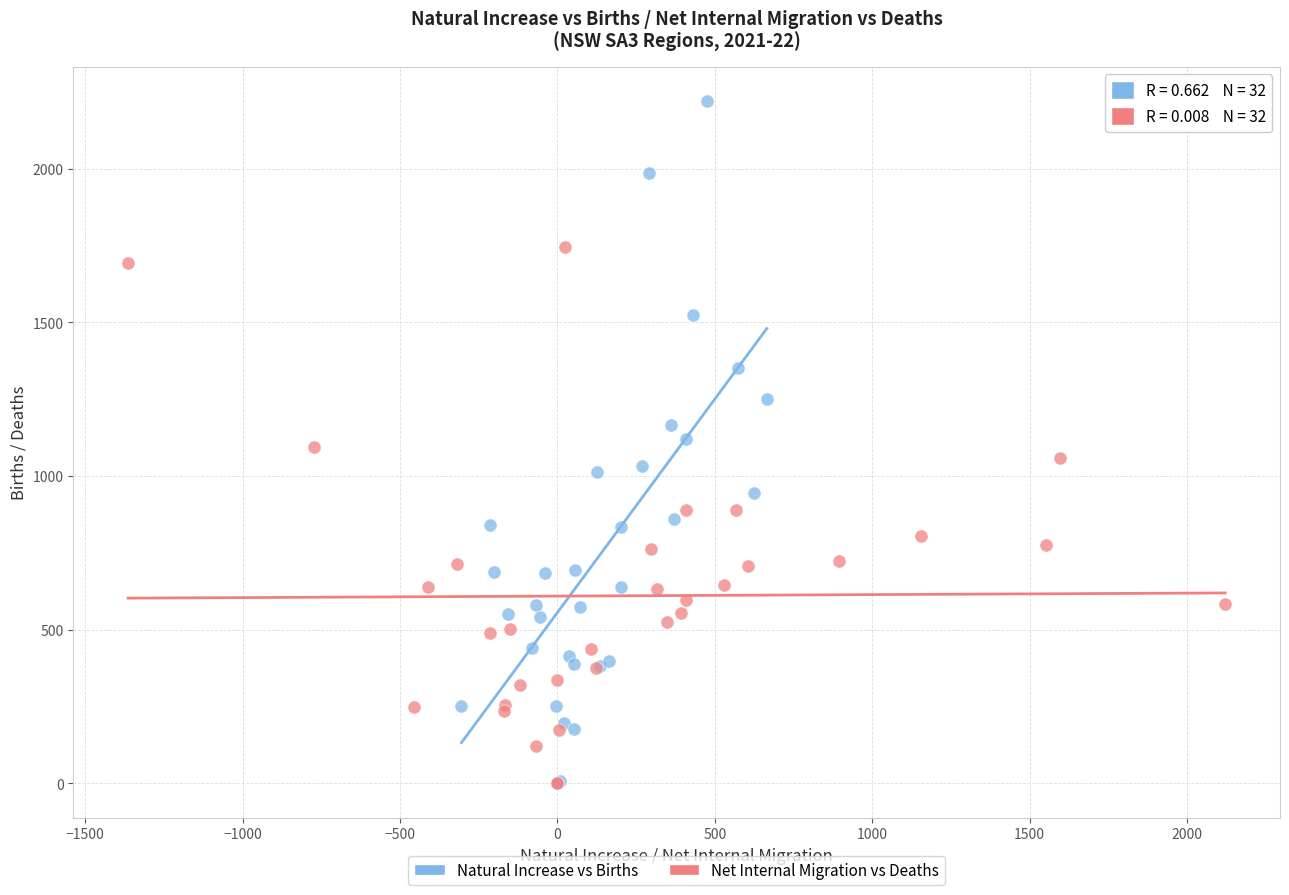

Which series has the largest Y range (max minus min)?

Natural Increase vs Births